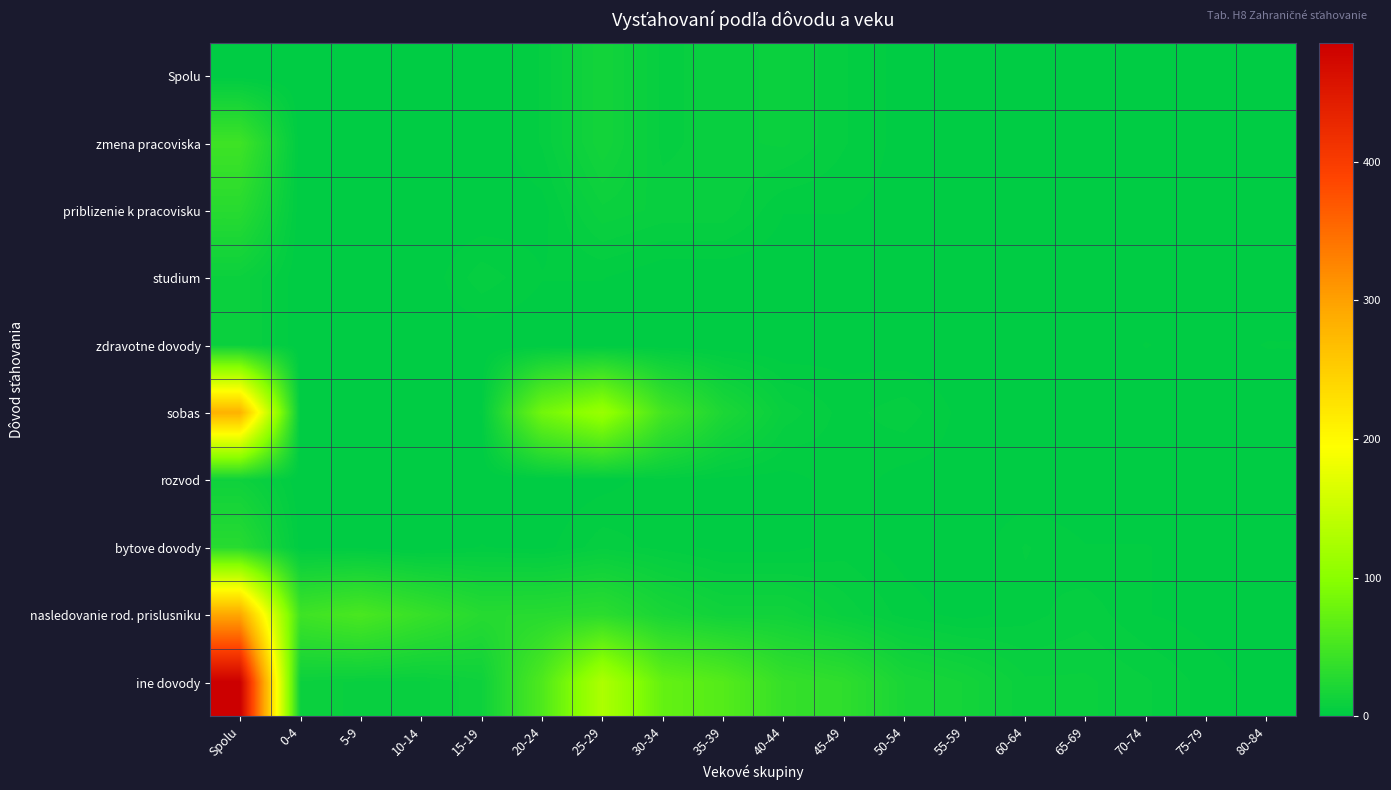

Which series has the widest spread of values?

ine dovody